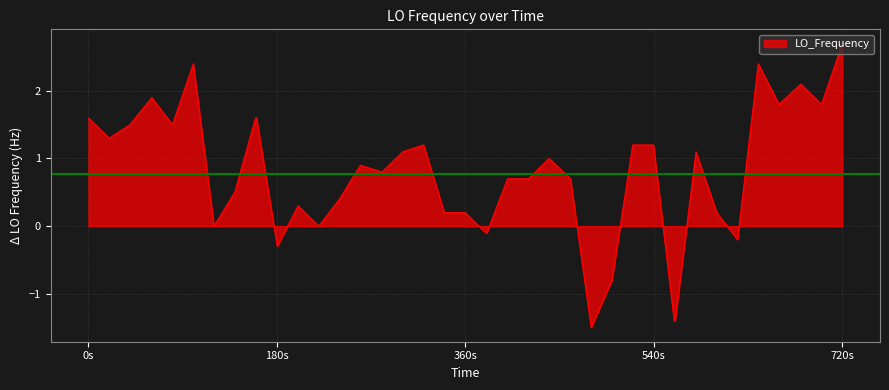

What is the greatest value displayed?

2.7